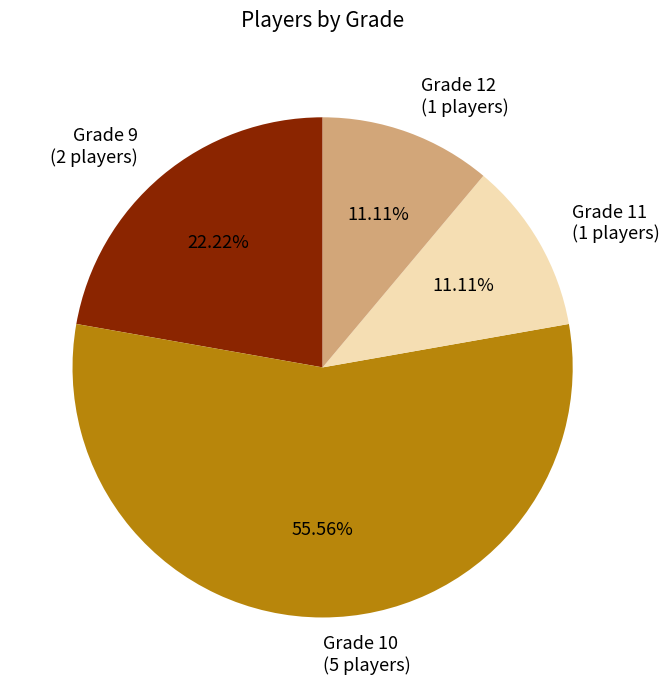

Between Grade 9 and Grade 10, which is larger?

Grade 10